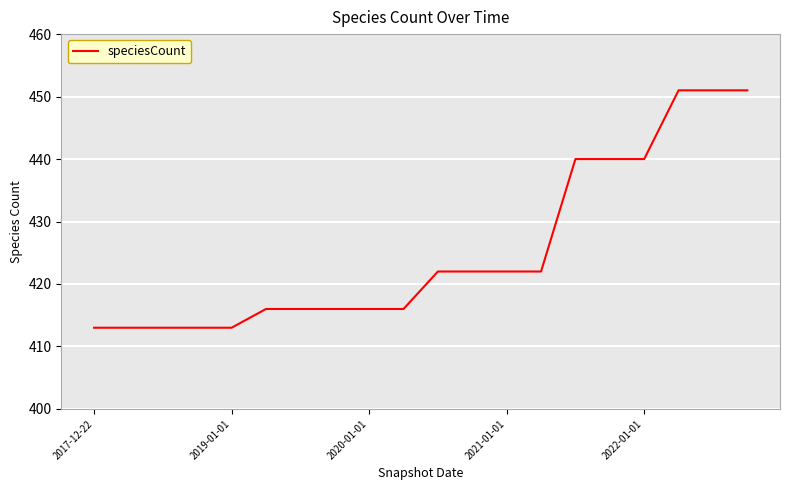

What is the smallest value displayed?

413